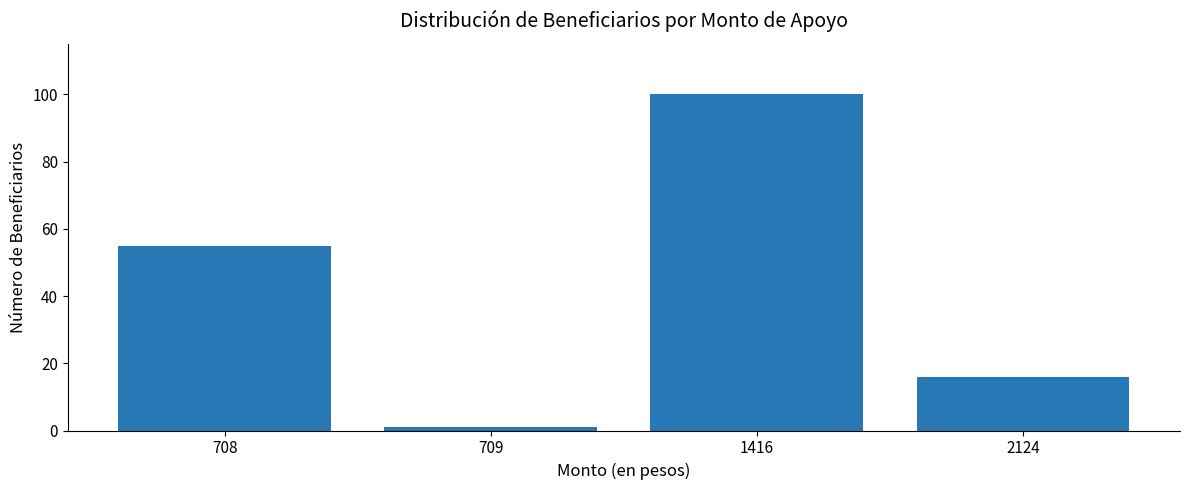

Count the number of categories in the chart.

4